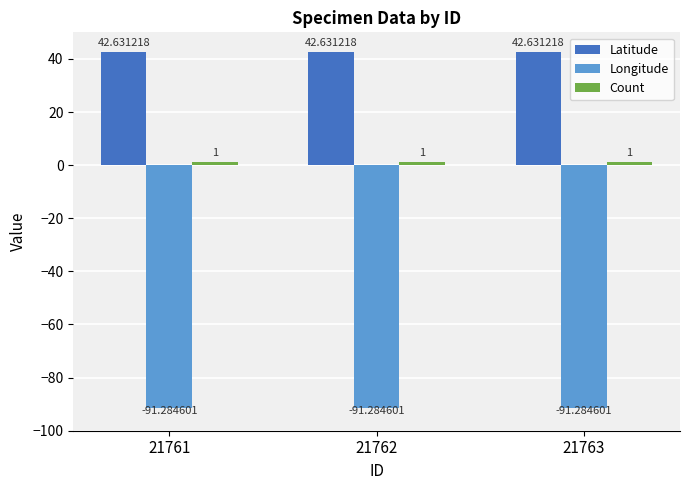

What is the difference between the highest and lowest values at 21763?

133.9